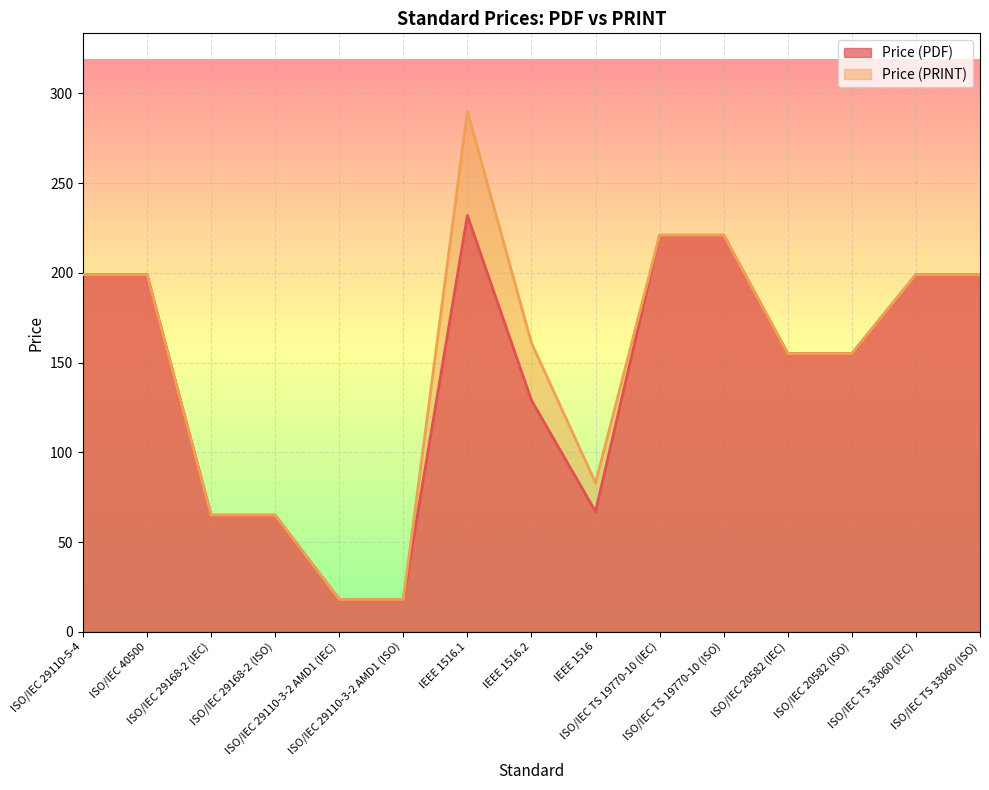

True or false: Price (PRINT) has a value of 155 at ISO/IEC 20582 (IEC).

True